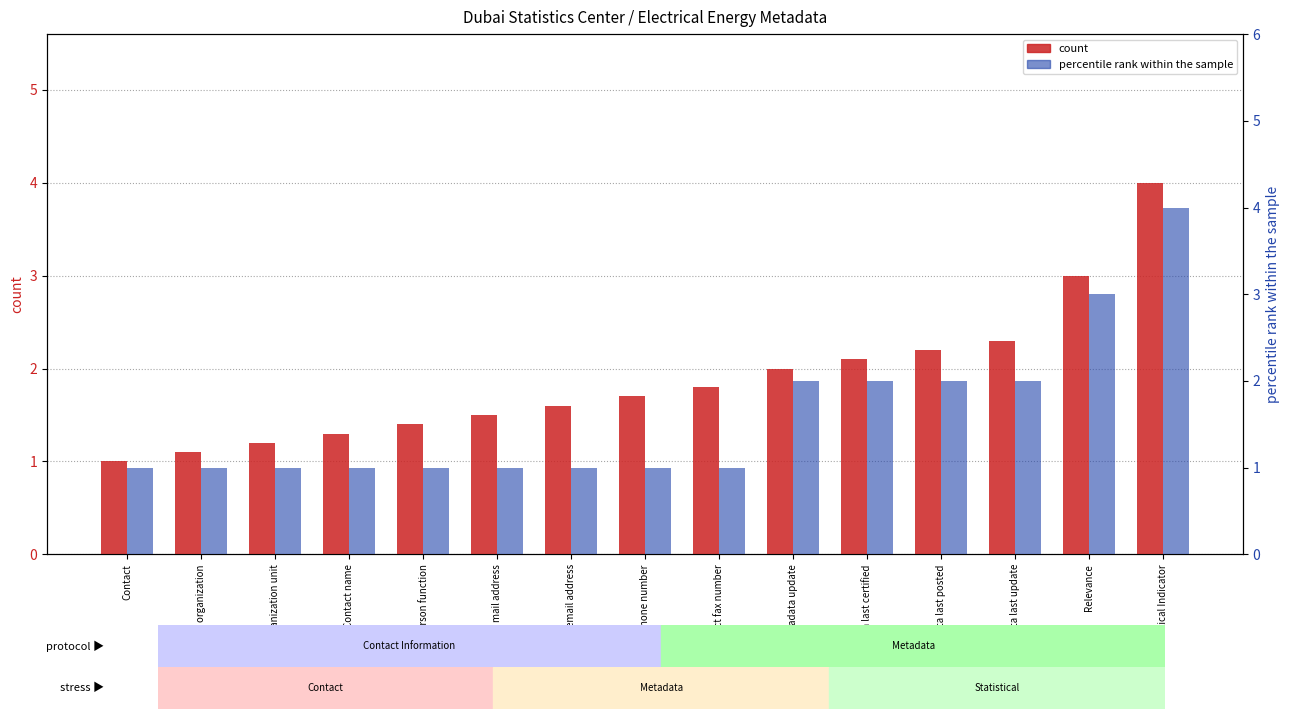

What is the difference between the second highest and minimum values in the percentile rank within the sample series?

2.0